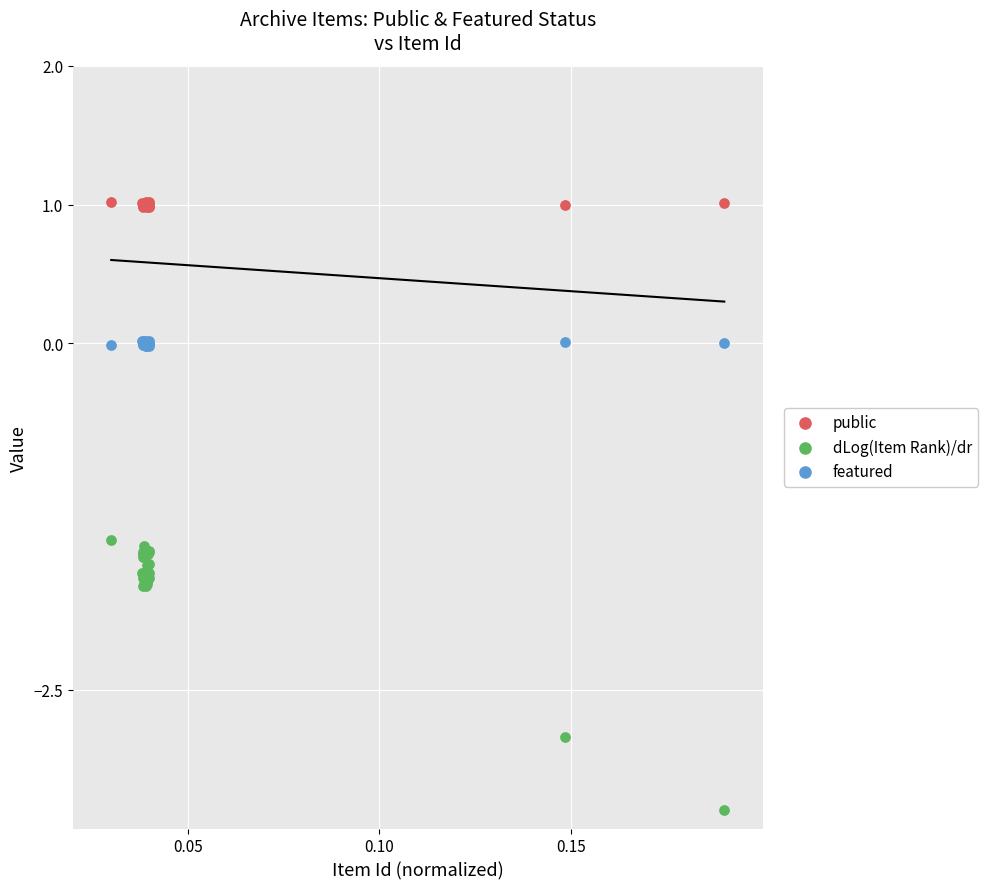

Which series contains the highest Y value?

public